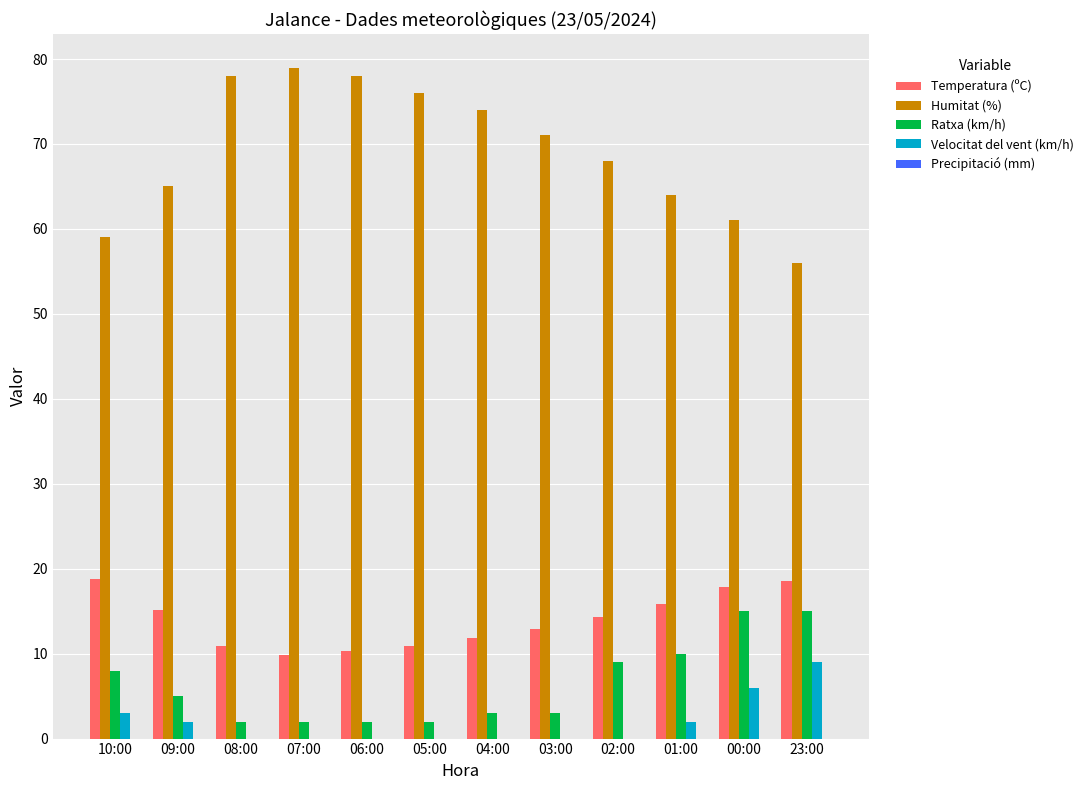

True or false: Temperatura (ºC) has a value of 10.9 at 05:00.

True